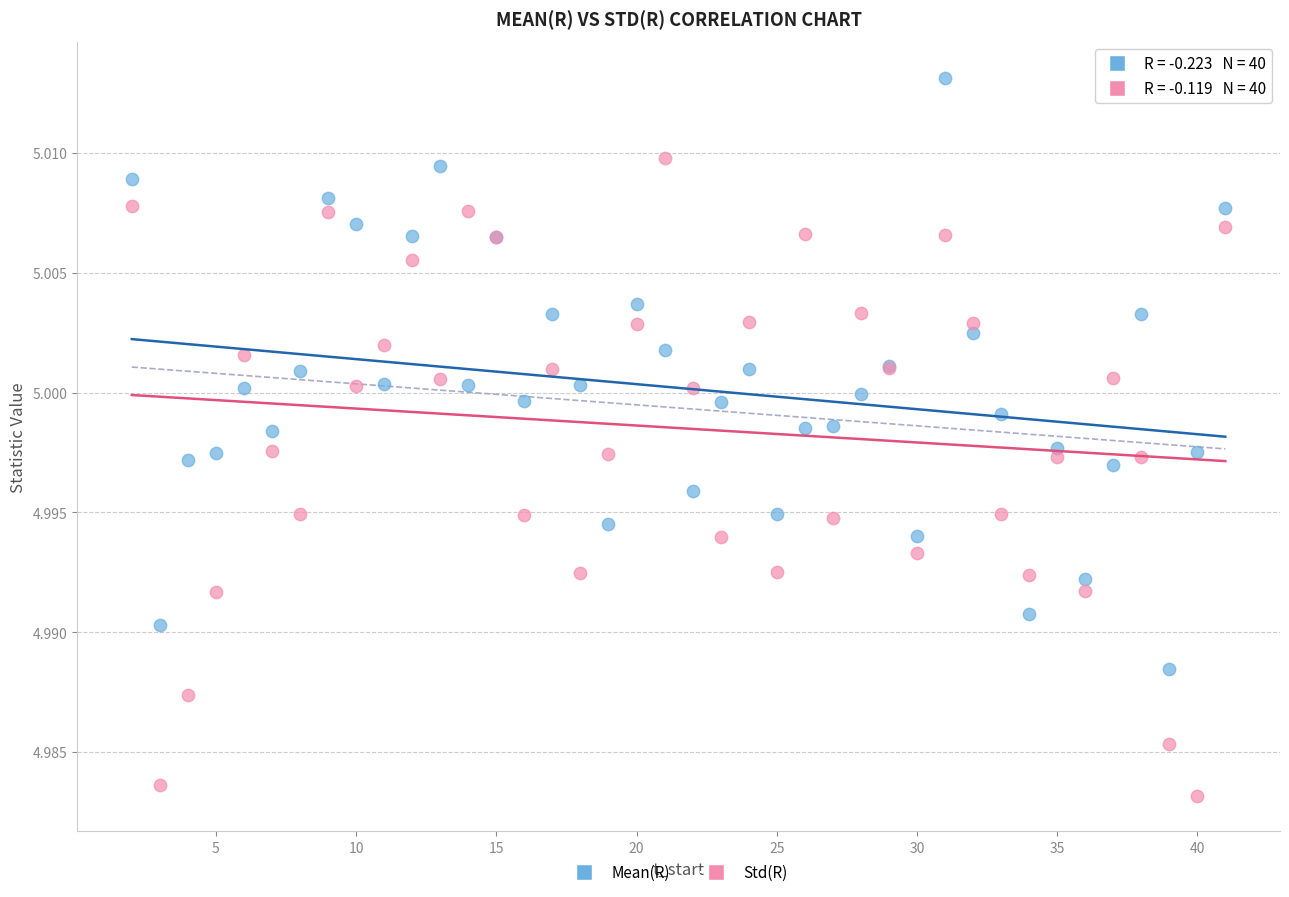

Which series contains the lowest Y value?

Std(R)